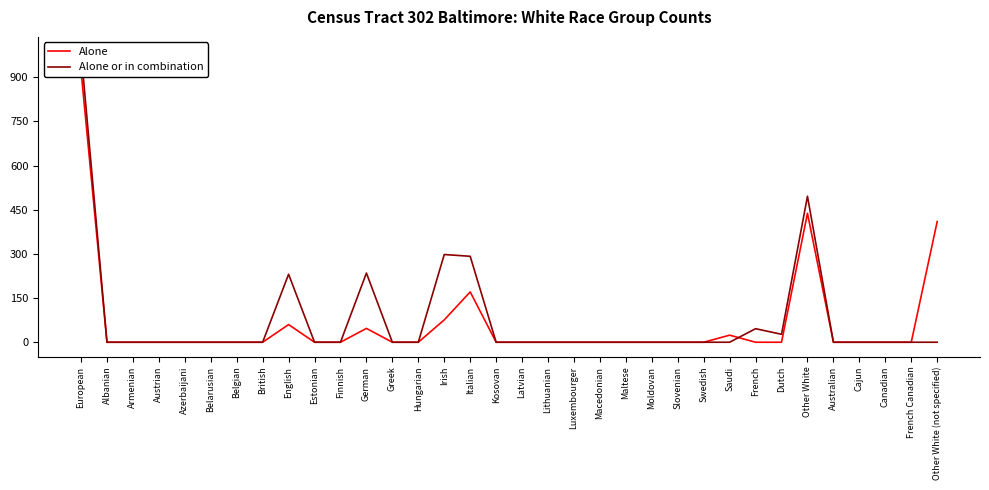

True or false: Alone and Alone or in combination intersect in this chart.

True